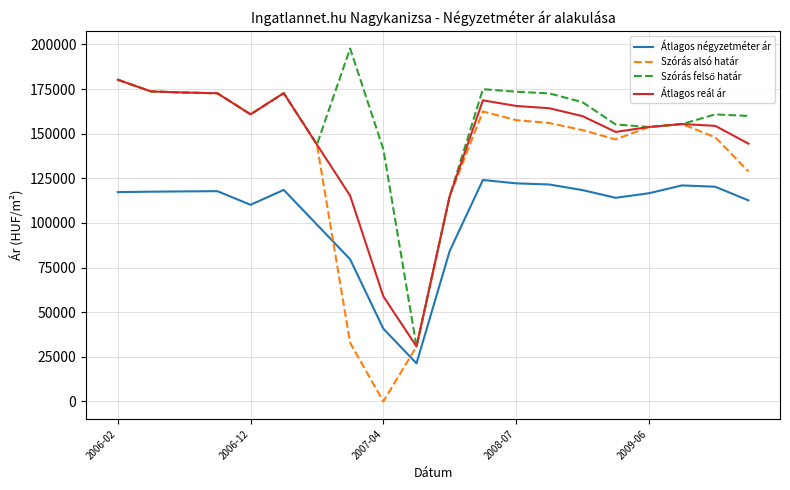

Which series has the widest spread of values?

Szórás alsó határ